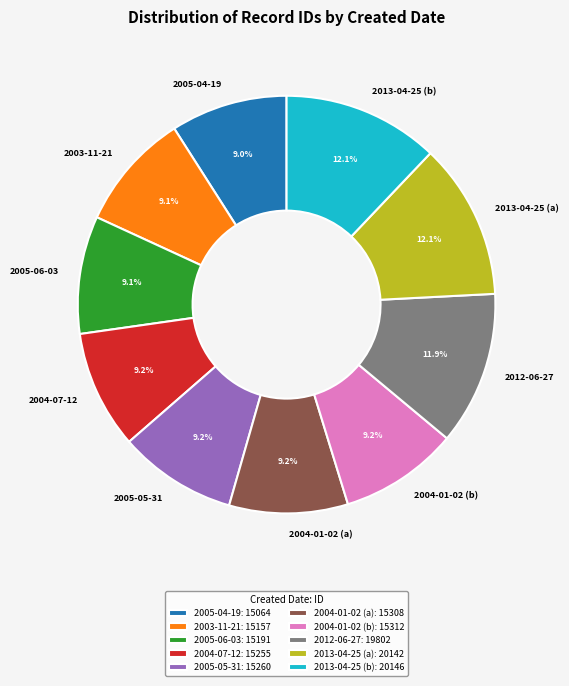

To the nearest percent, what portion does 2013-04-25 (a) represent?

12%